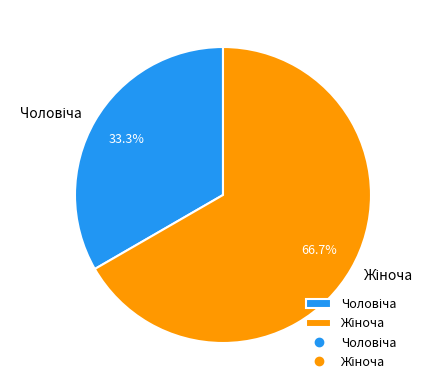

Does any single category account for the majority?

Yes